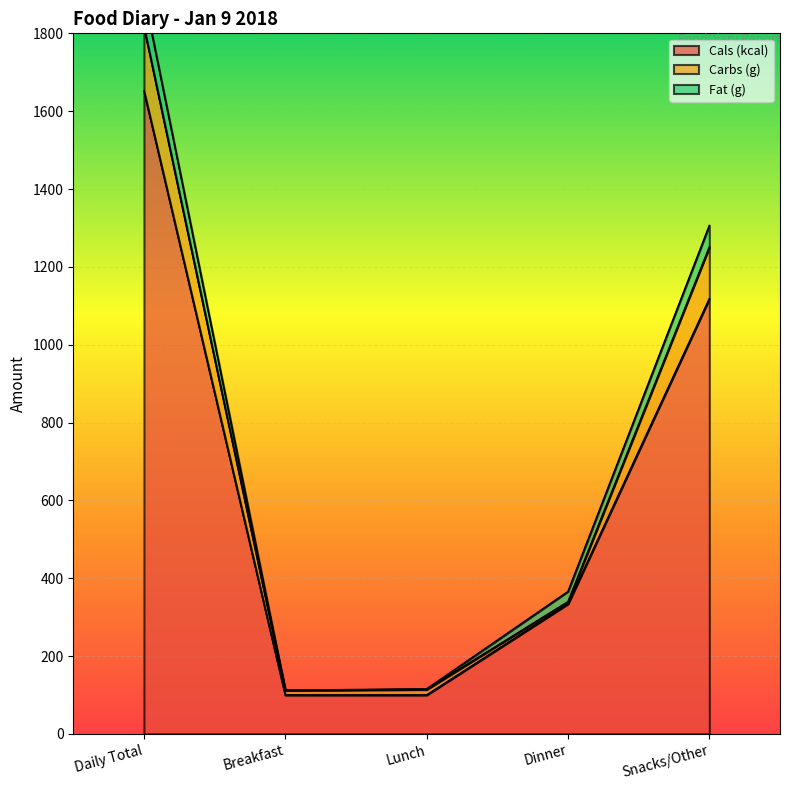

List the labels in order of Carbs (g) value, smallest first.

Breakfast, Lunch, Dinner, Snacks/Other, Daily Total